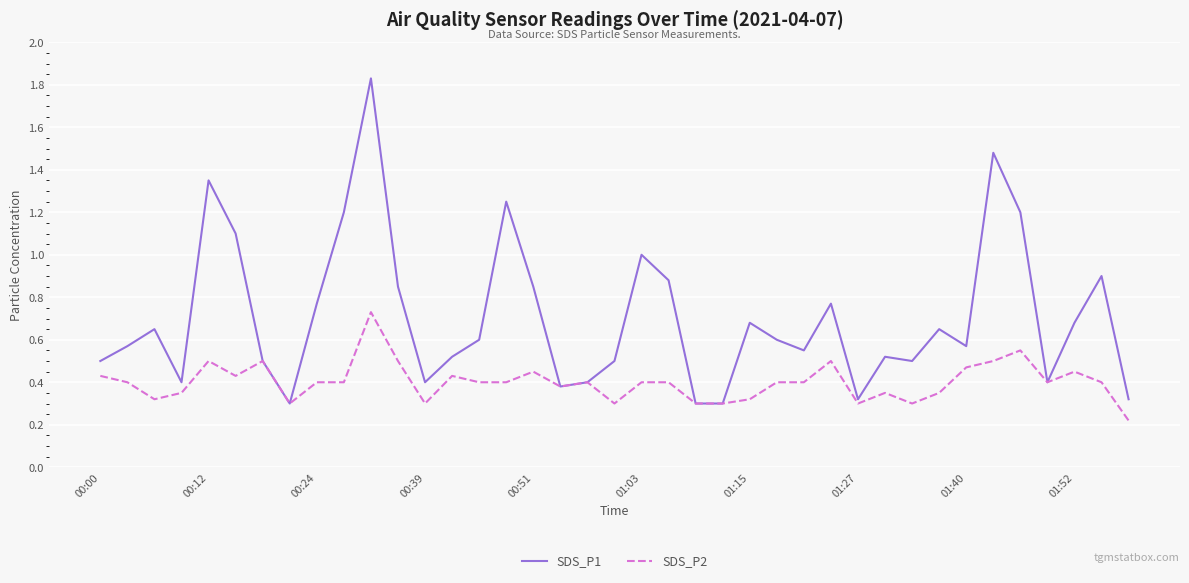

List the series in order of their overall mean, lowest first.

SDS_P2, SDS_P1